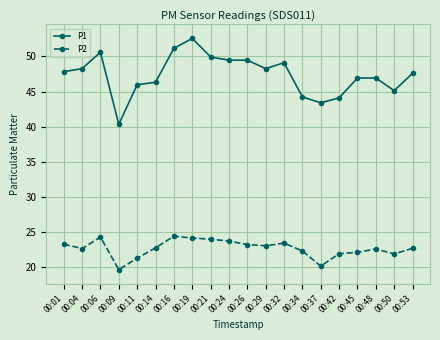

List the series in order of their peak value, highest first.

P1, P2